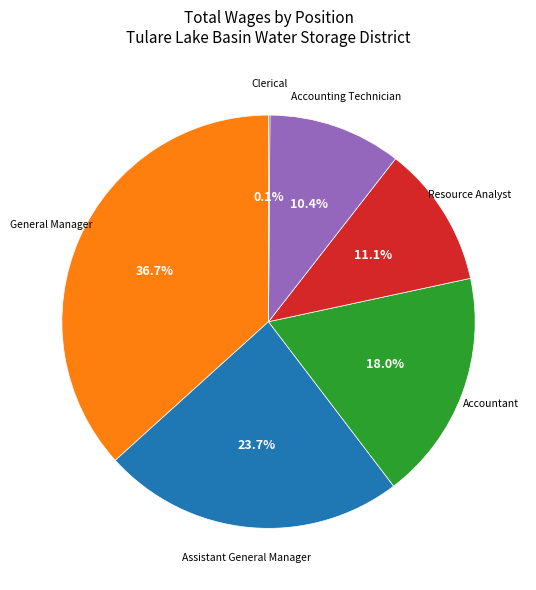

Is there any slice that represents more than half of the pie?

No